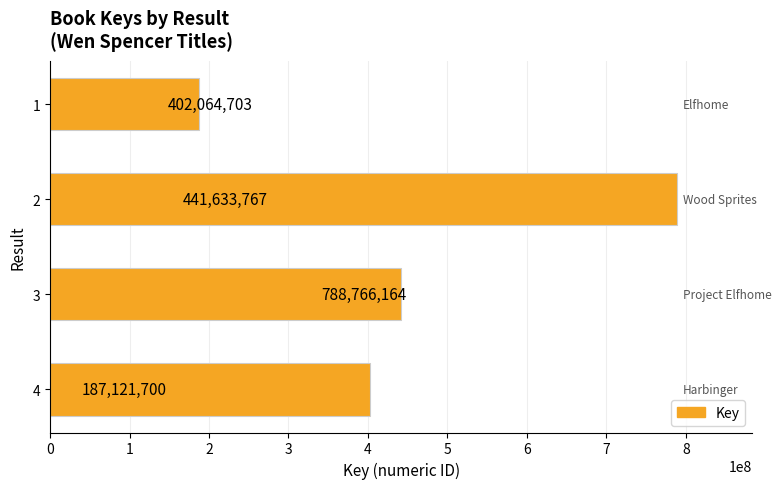

Rank the categories by value from highest to lowest.

2, 3, 4, 1